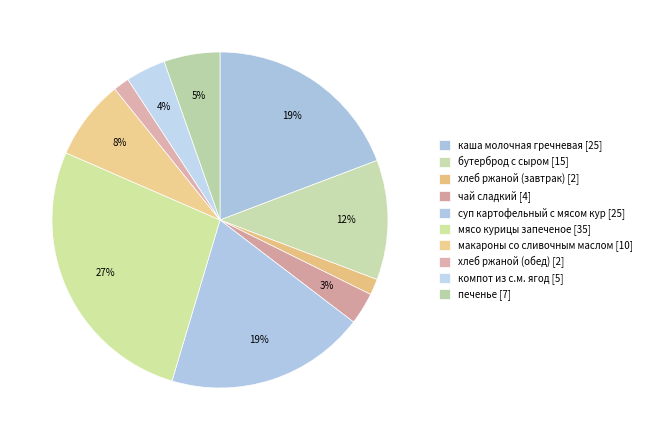

Does any single category account for the majority?

No